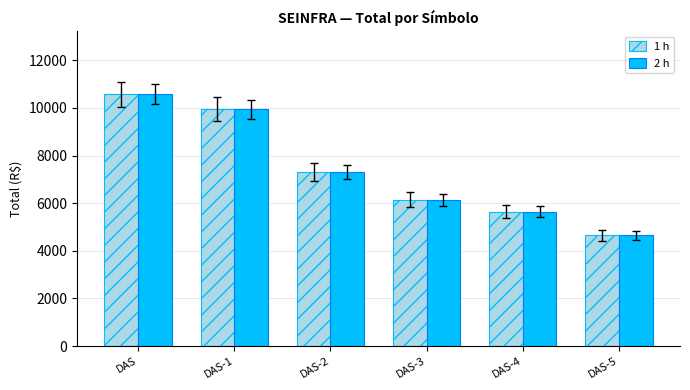

True or false: 2 h has a value of 4183.1 at DAS-3.

False